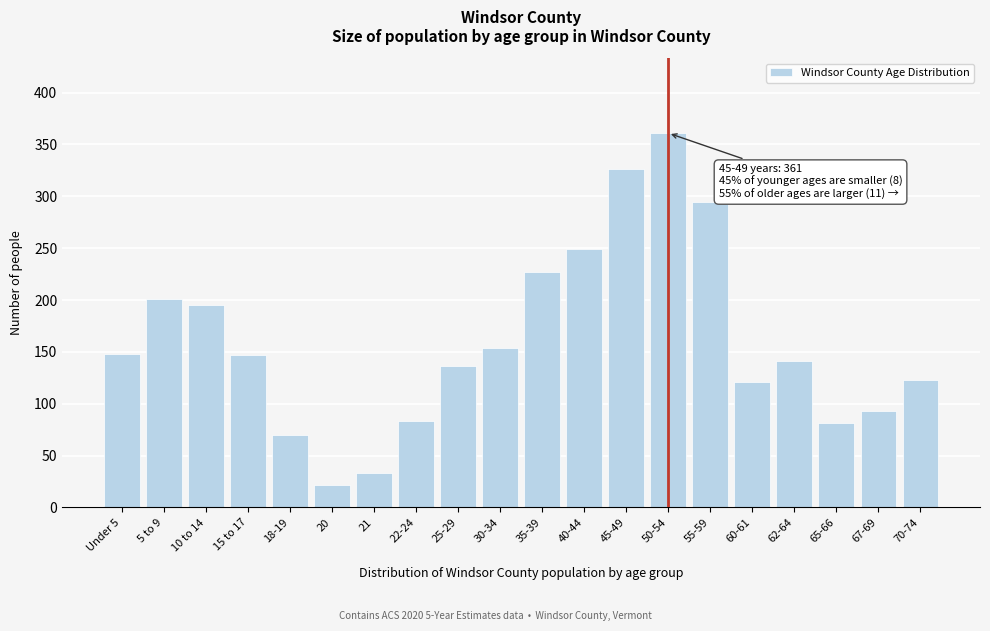

What is the value of the 14th bar from the left?

361